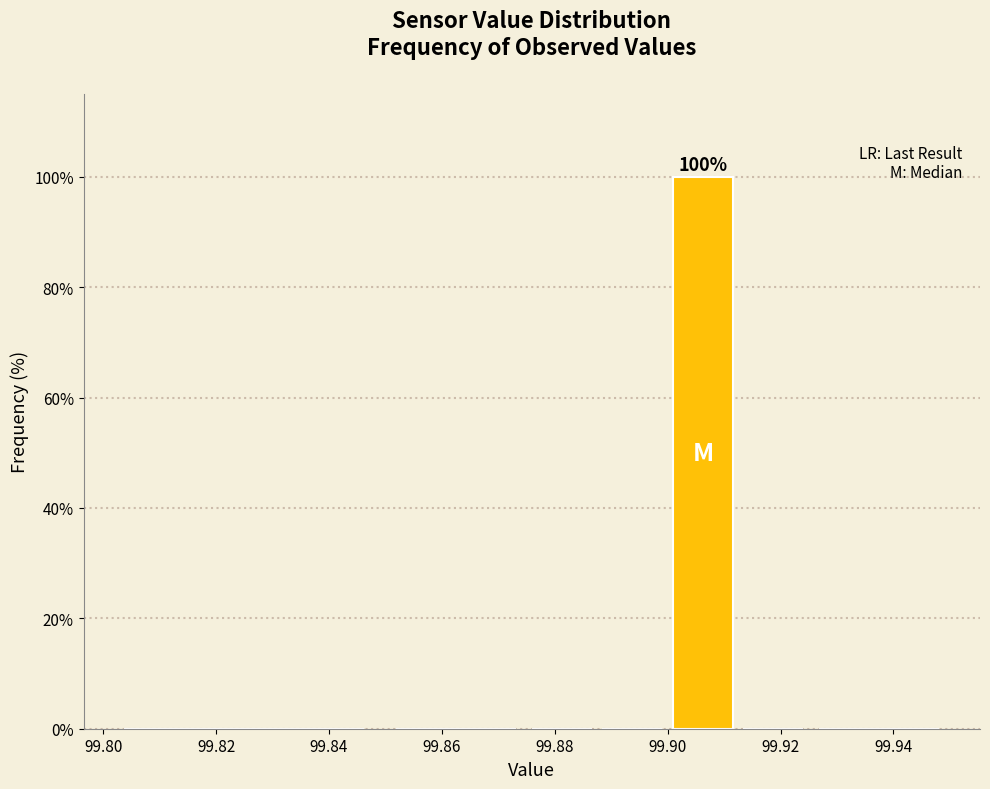

Which range on the x-axis has the tallest bar?

99.900 to 99.912